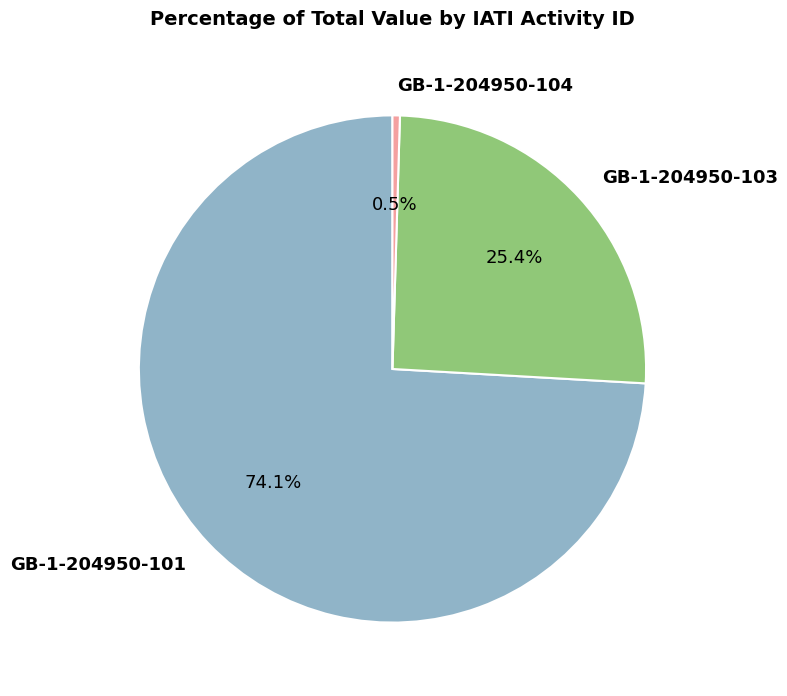

Is the sum of GB-1-204950-104 and GB-1-204950-103 greater than half?

No